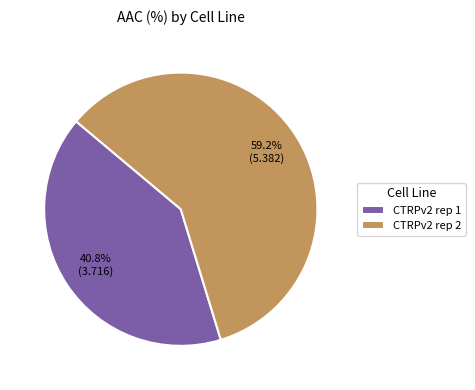

Which has a higher value, CTRPv2 rep 1 or CTRPv2 rep 2?

CTRPv2 rep 2